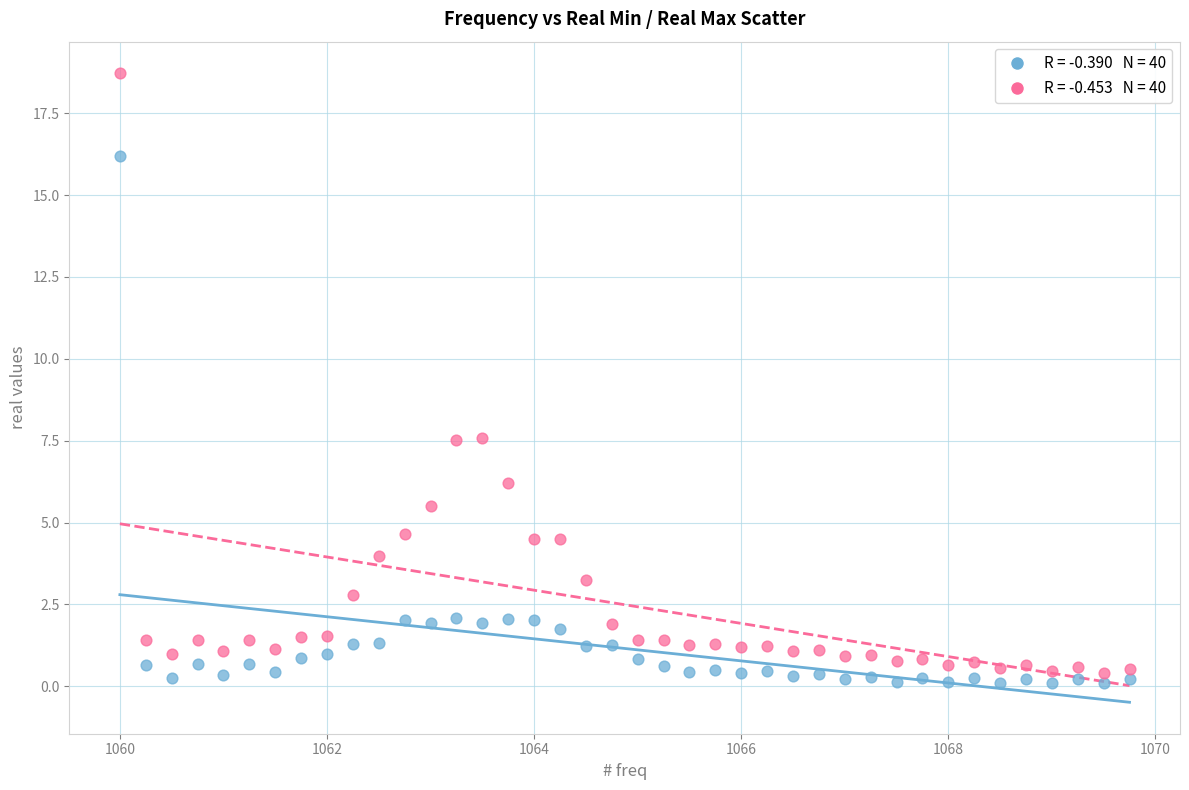

Across all data points, what is the range of Y values (max minus min)?

18.6